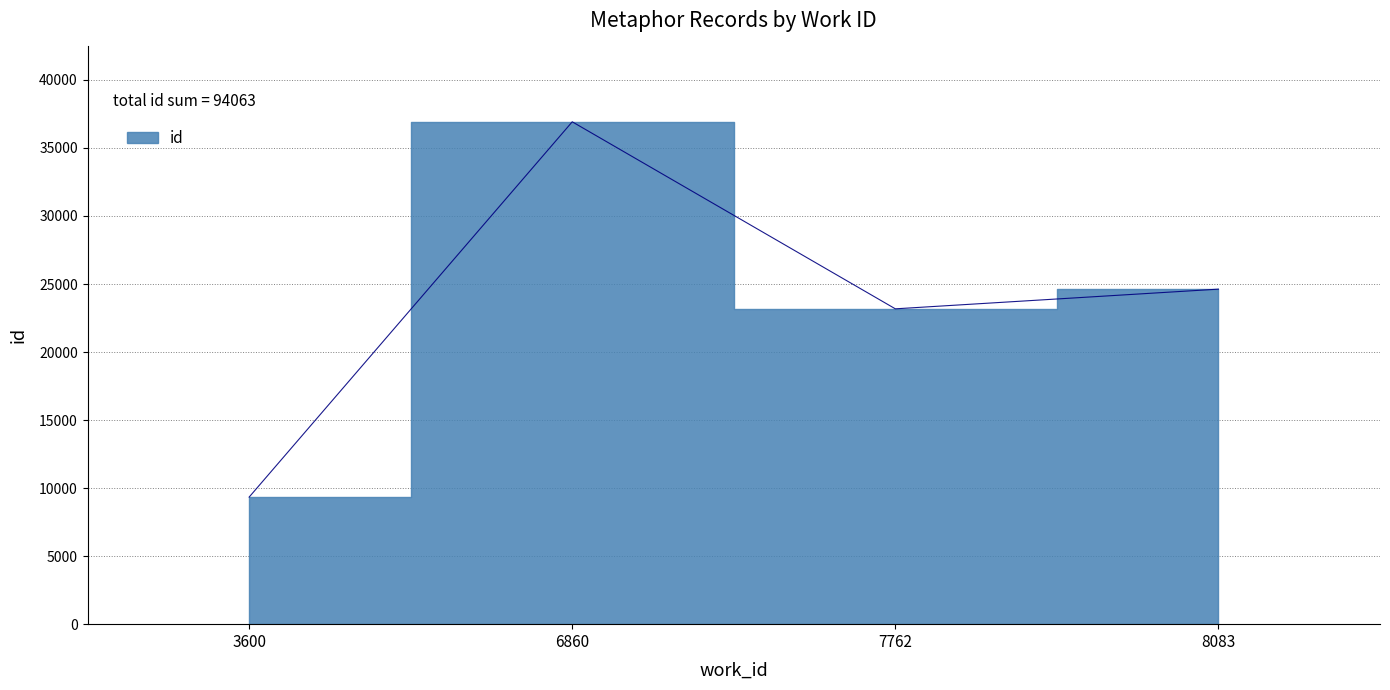

True or false: there are more than 2 points higher than both neighbors.

False